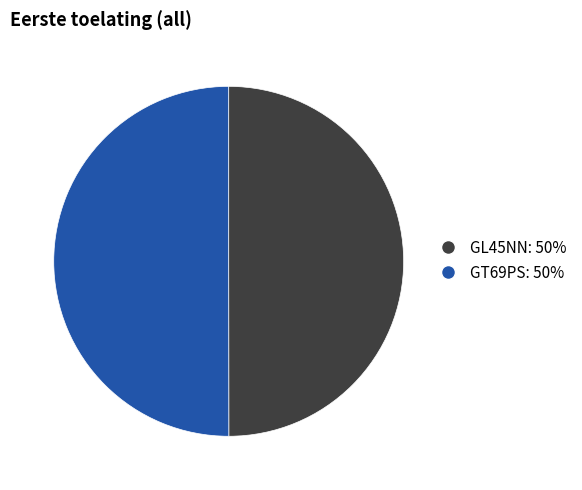

Do GL45NN: 50% and GT69PS: 50% together represent more than half of the pie?

Yes